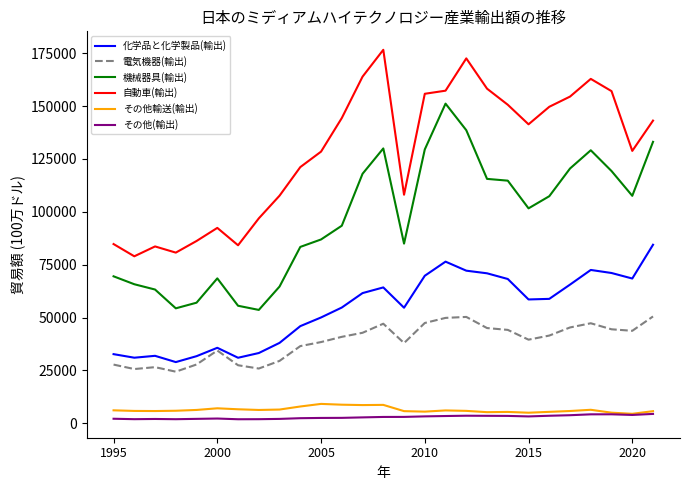

What is the average value of the 機械器具(輸出) series?

96934.9